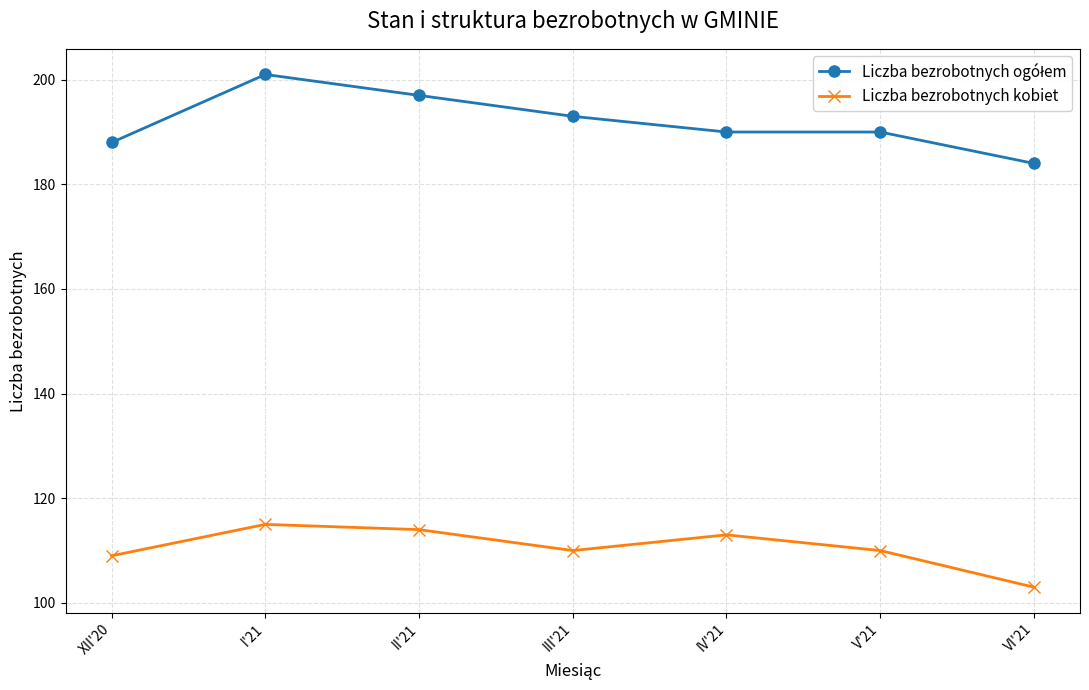

At which category is the sum across all series the highest?

I'21